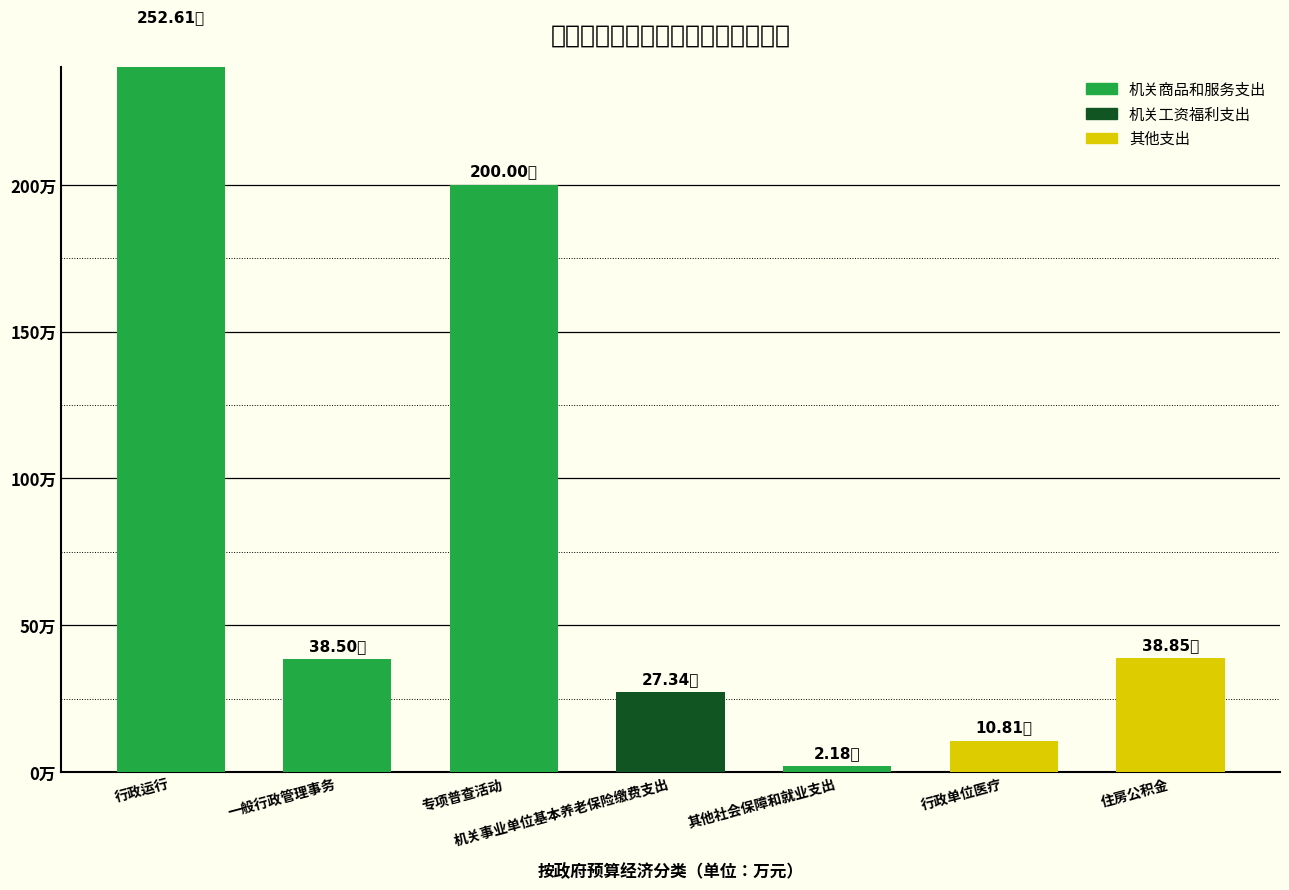

Reading right to left, list all the values displayed in this chart.

住房公积金=38.8	行政单位医疗=10.8	其他社会保障和就业支出=2.2	机关事业单位基本养老保险缴费支出=27.3	专项普查活动=200.0	一般行政管理事务=38.5	行政运行=252.6